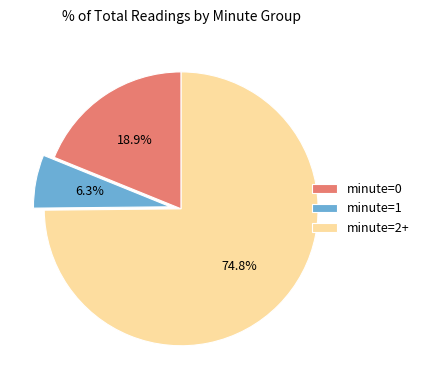

Approximately how many times larger is the value at minute=0 compared to minute=2+?

0.3